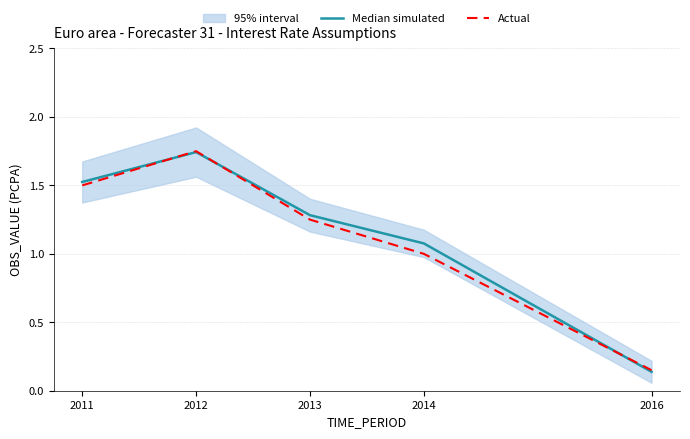

Reading left to right, what are all the values shown in this chart?

Median simulated: 2011=1.5	2012=1.7	2013=1.3	2014=1.1	2016=0.1
Actual: 2011=1.5	2012=1.8	2013=1.2	2014=1.0	2016=0.1